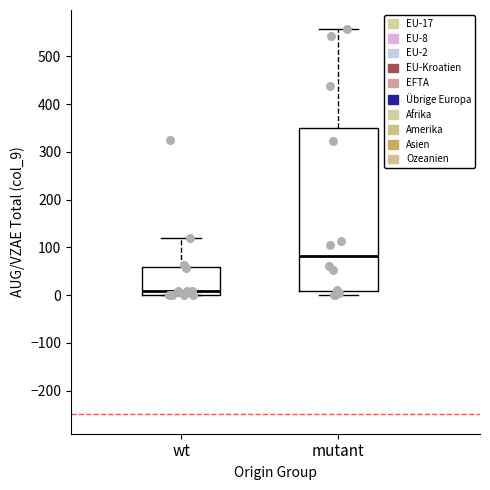

Comparing the boxes themselves (not the whiskers), which one is the tallest?

mutant